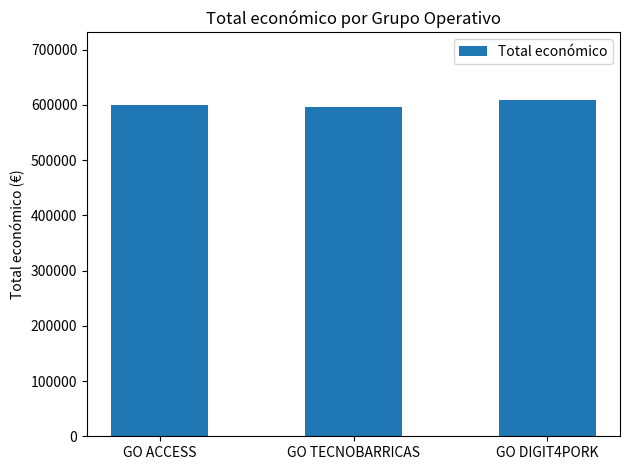

What is the average value?

601790